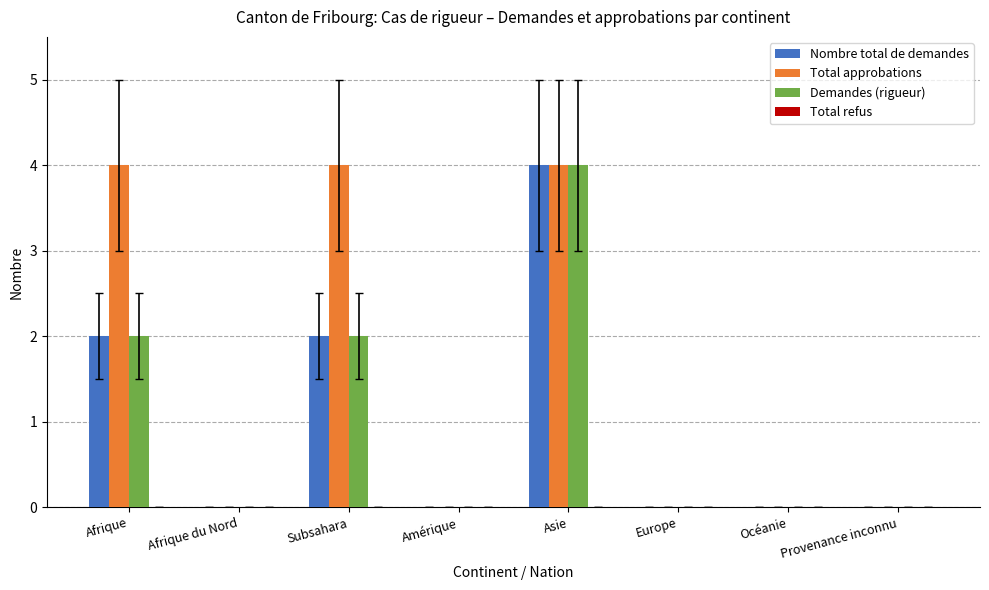

The value of Demandes (rigueur) at Afrique is 2. True or false?

True